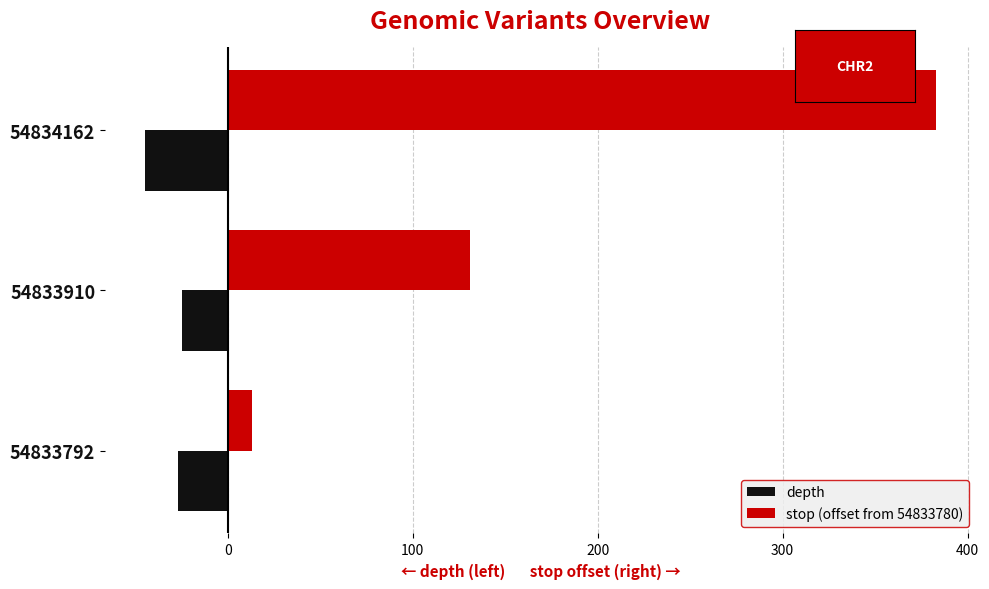

At how many categories does at least one series exceed 163?

1